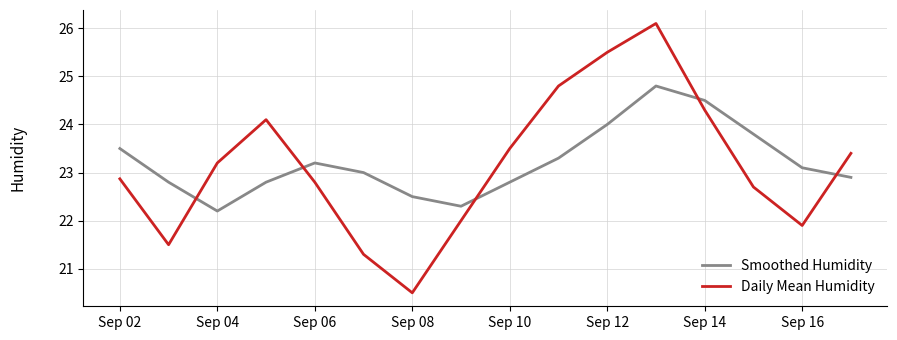

What is the minimum value shown in the chart?

20.5